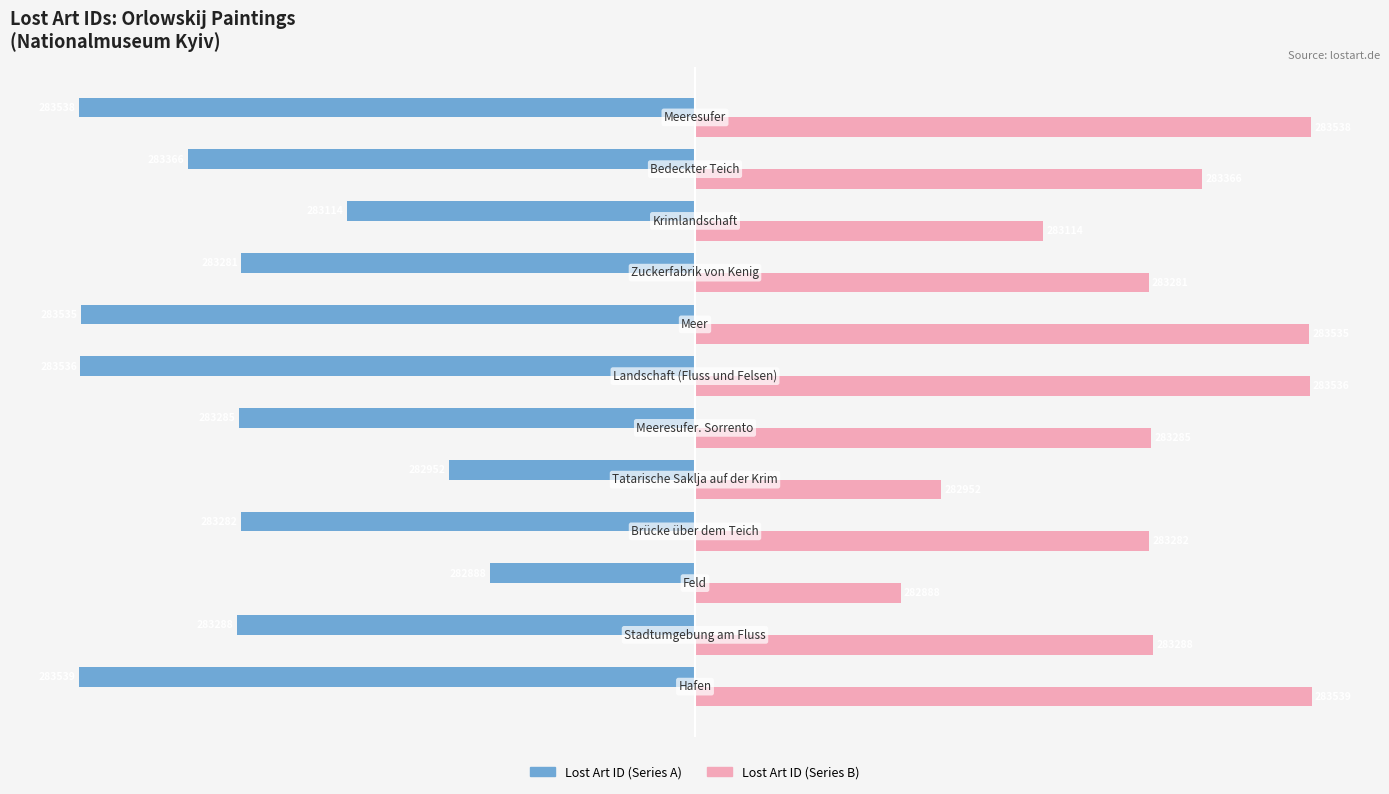

What are all the series names shown in the legend?

Lost Art ID (Series A), Lost Art ID (Series B)